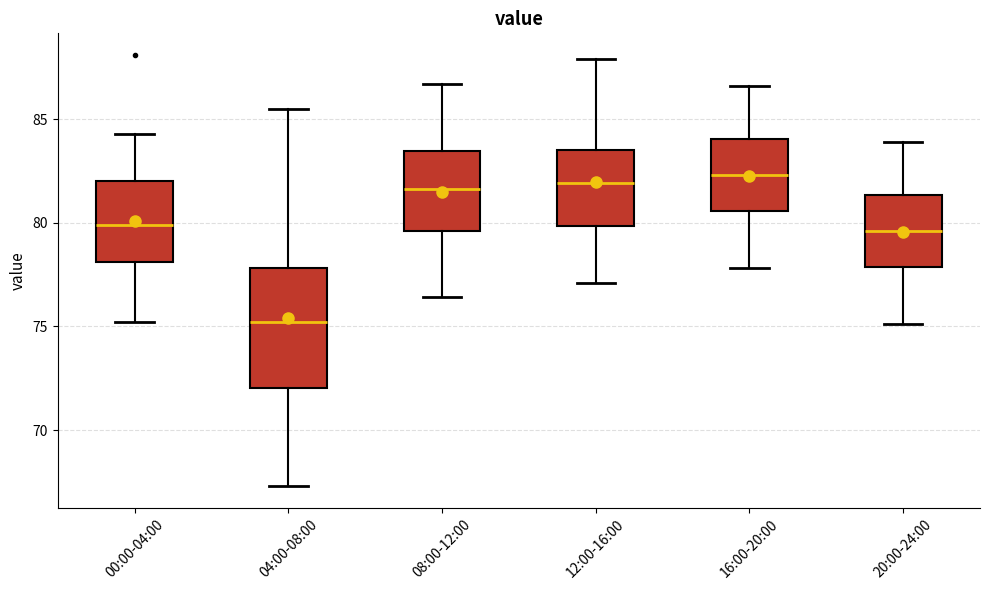

Which box has the lowest median line?

04:00-08:00